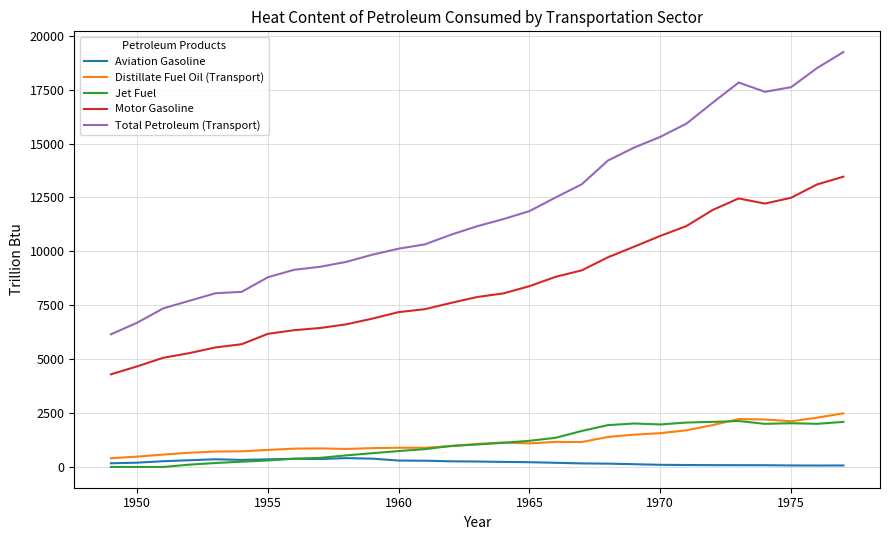

Which series has the largest total across all categories?

Total Petroleum (Transport)